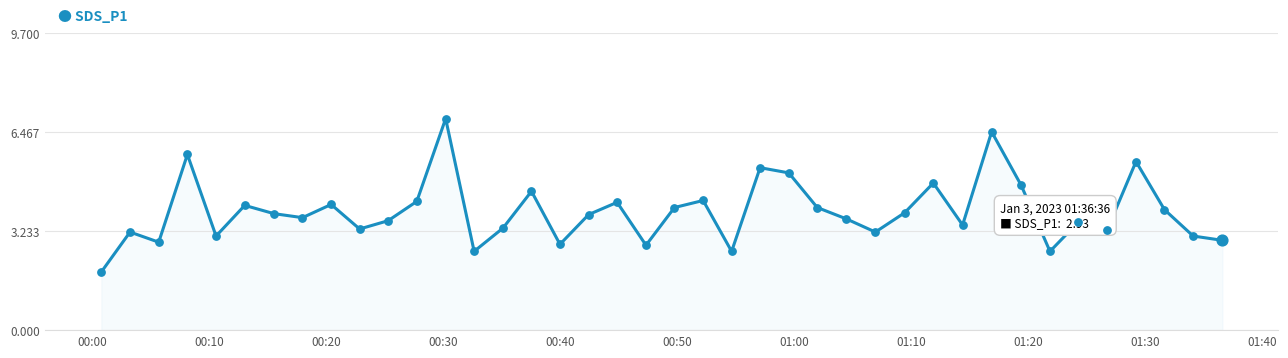

What is the difference between the maximum and minimum values?

5.0